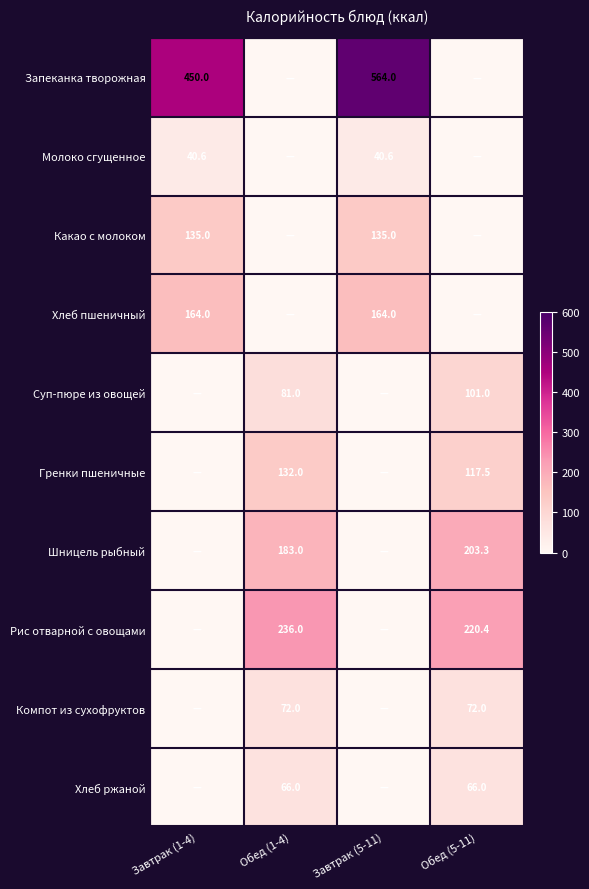

Is it true that Рис отварной с овощами equals 420.2 at Обед (1-4)?

False